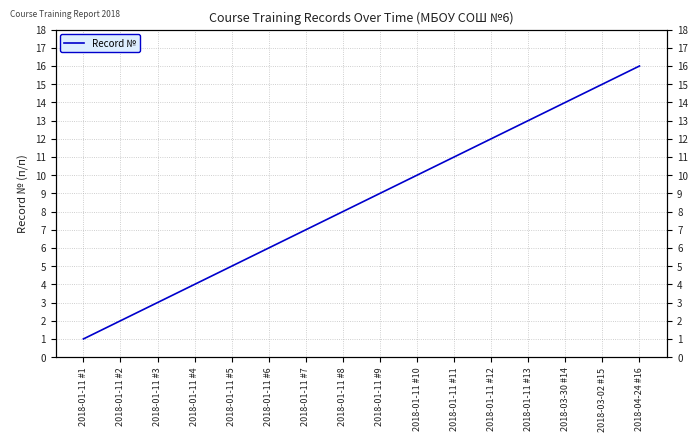

List the labels in order of value, largest first.

2018-04-24 #16, 2018-03-02 #15, 2018-03-30 #14, 2018-01-11 #13, 2018-01-11 #12, 2018-01-11 #11, 2018-01-11 #10, 2018-01-11 #9, 2018-01-11 #8, 2018-01-11 #7, 2018-01-11 #6, 2018-01-11 #5, 2018-01-11 #4, 2018-01-11 #3, 2018-01-11 #2, 2018-01-11 #1